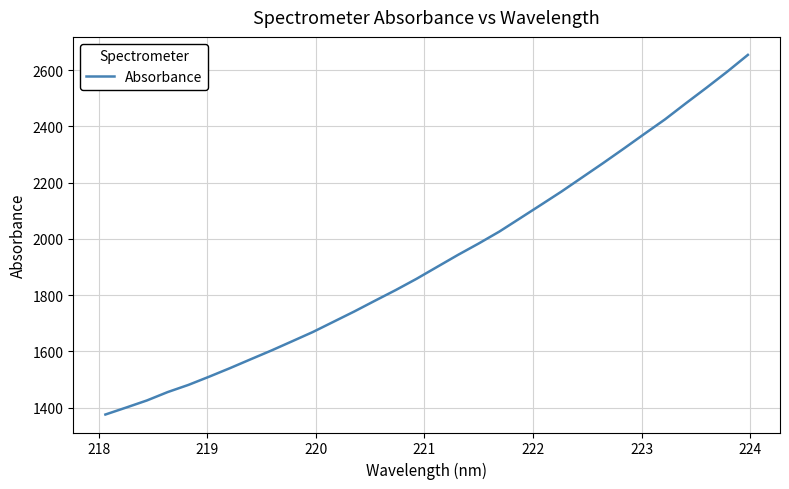

What is the minimum value shown in the chart?

1375.1